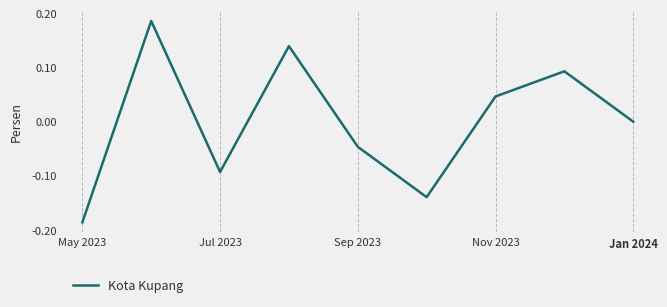

What is the difference between the maximum and minimum values?

0.4